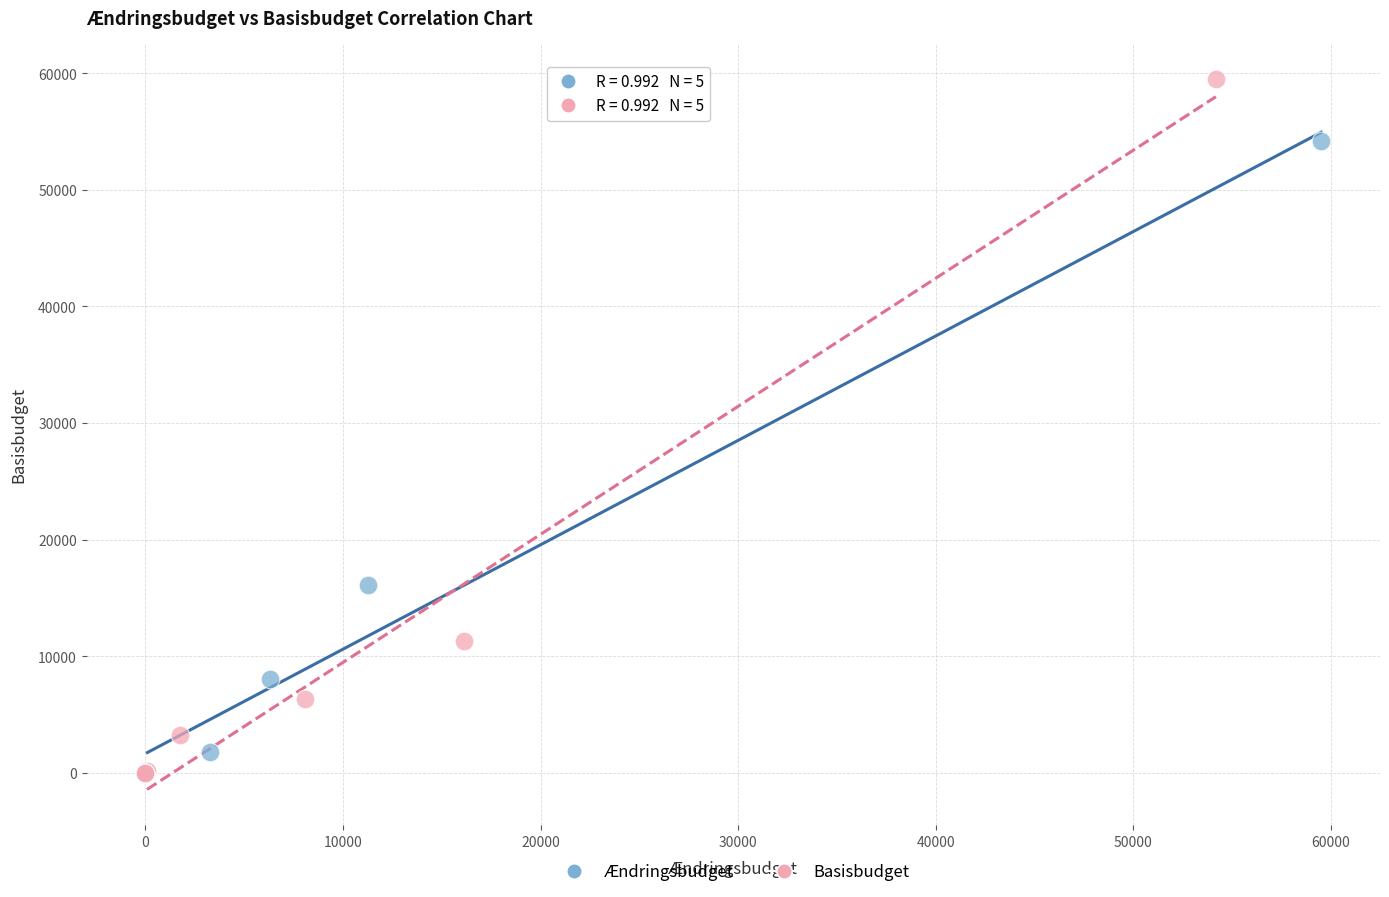

Which series contains the highest Y value?

Basisbudget